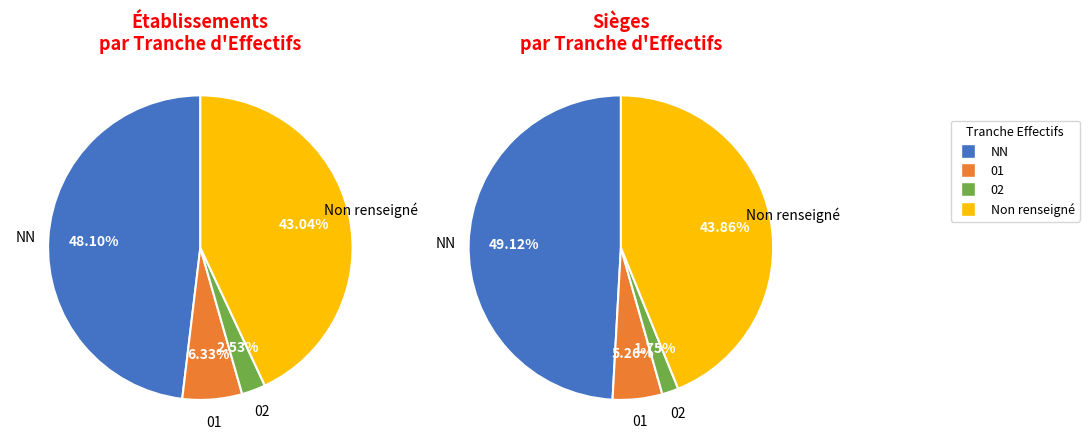

True or false: NN accounts for 36% of the total.

False